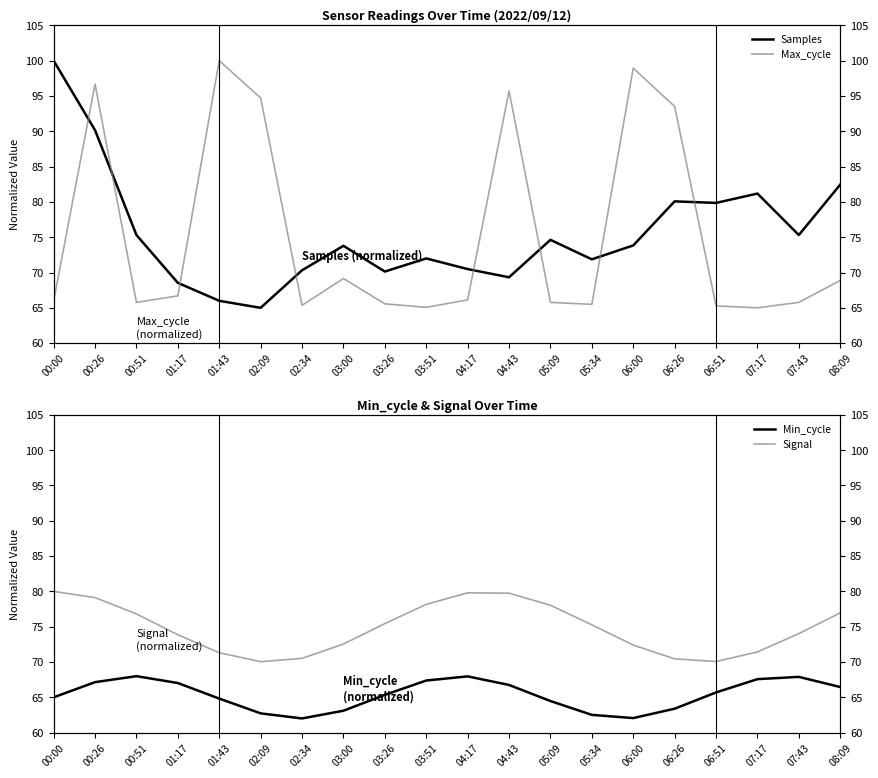

True or false: Signal has a value of 78.0 at 05:09.

True